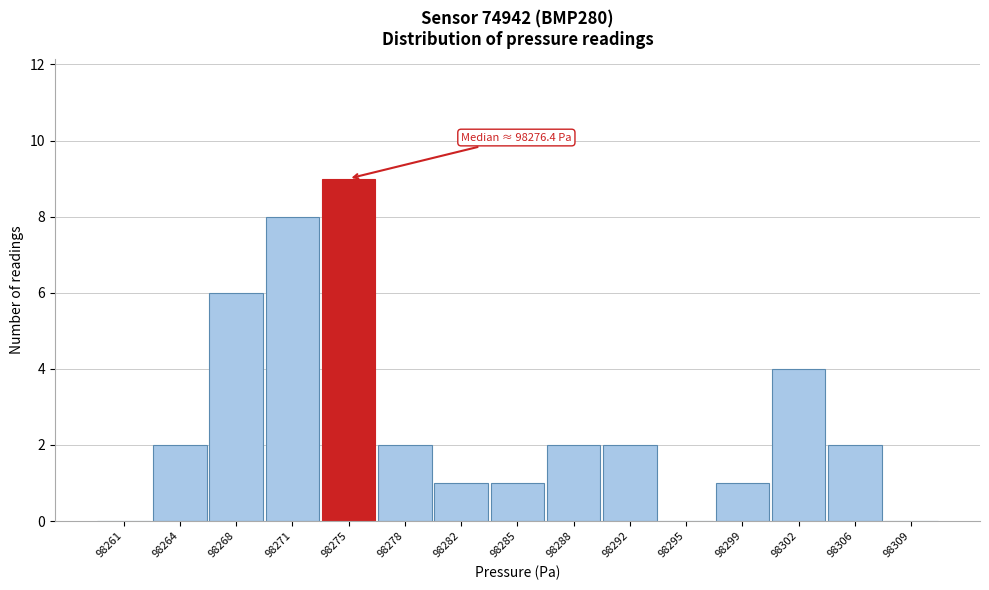

Reading left to right, list all the values displayed in this chart.

98261=0	98264=2	98268=6	98271=8	98275=9	98278=2	98282=1	98285=1	98288=2	98292=2	98295=0	98299=1	98302=4	98306=2	98309=0